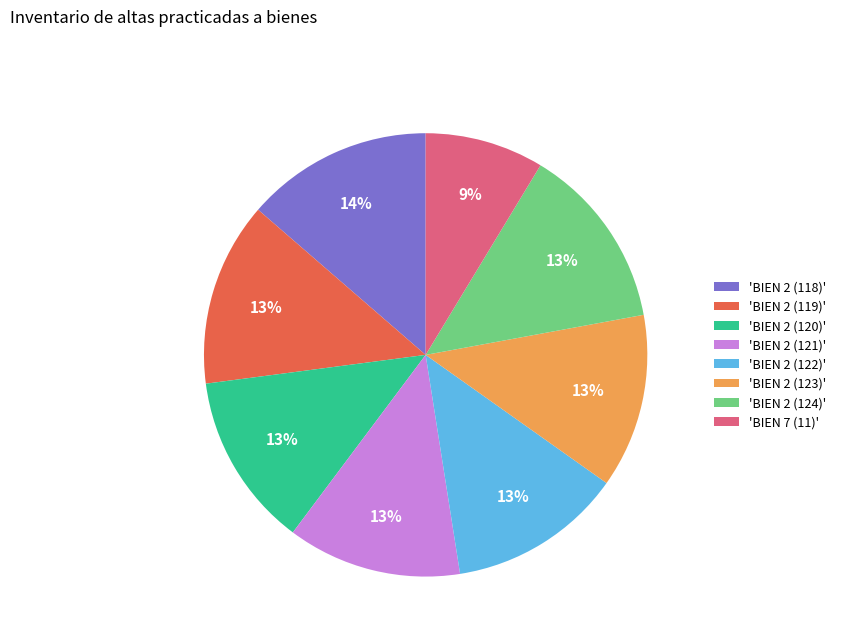

To the nearest percent, what percentage of the pie is 'BIEN 2 (118)'?

14%